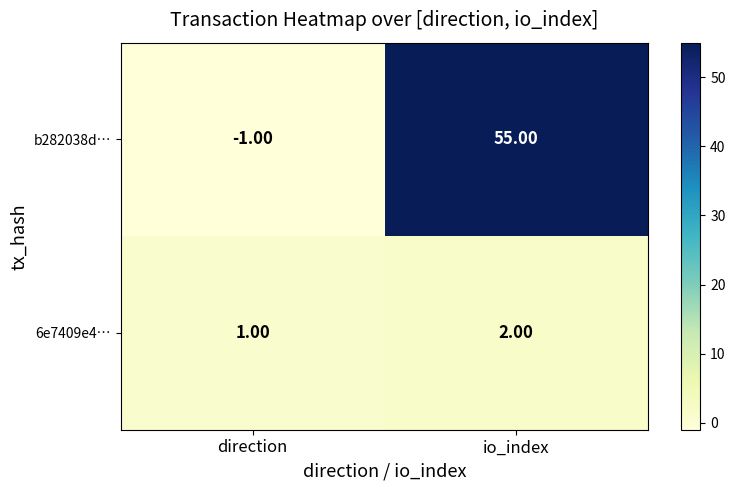

Count the number of data series in this chart.

2